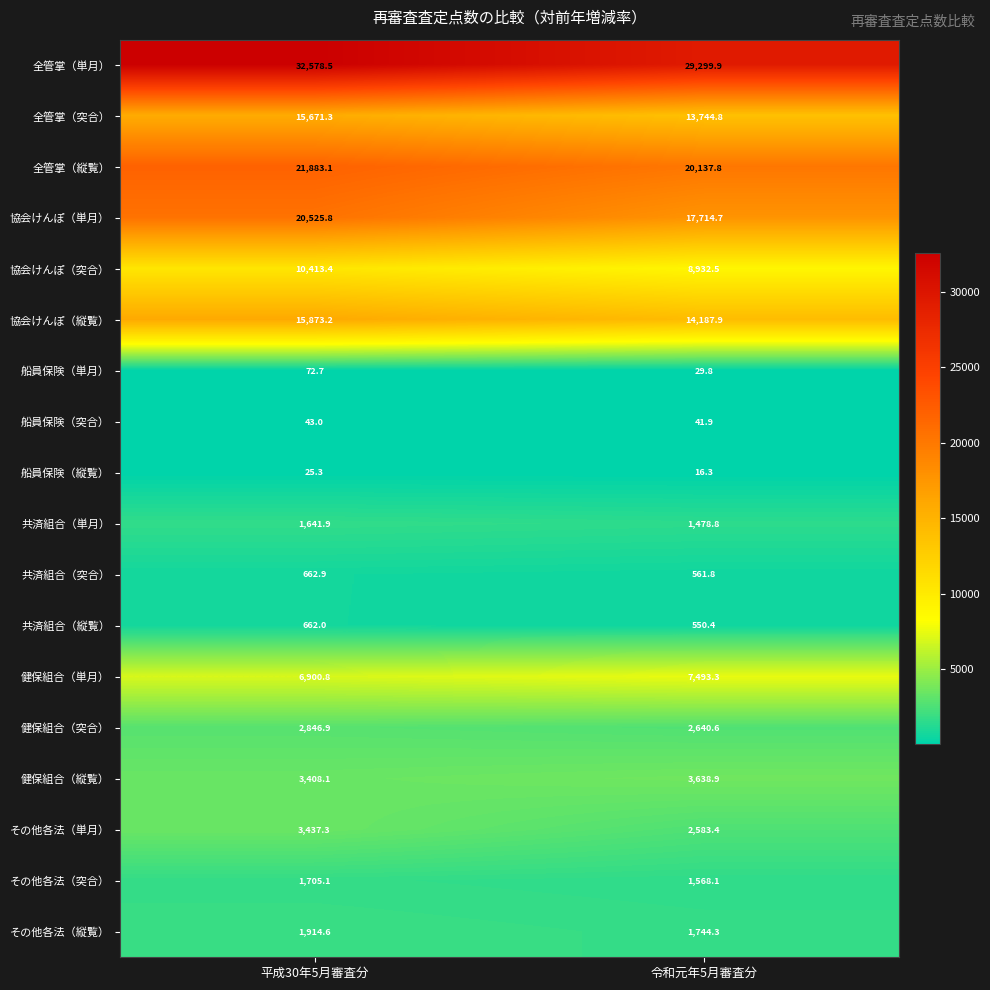

What is the approximate value of その他各法（突合） at 令和元年5月審査分?

1568.1